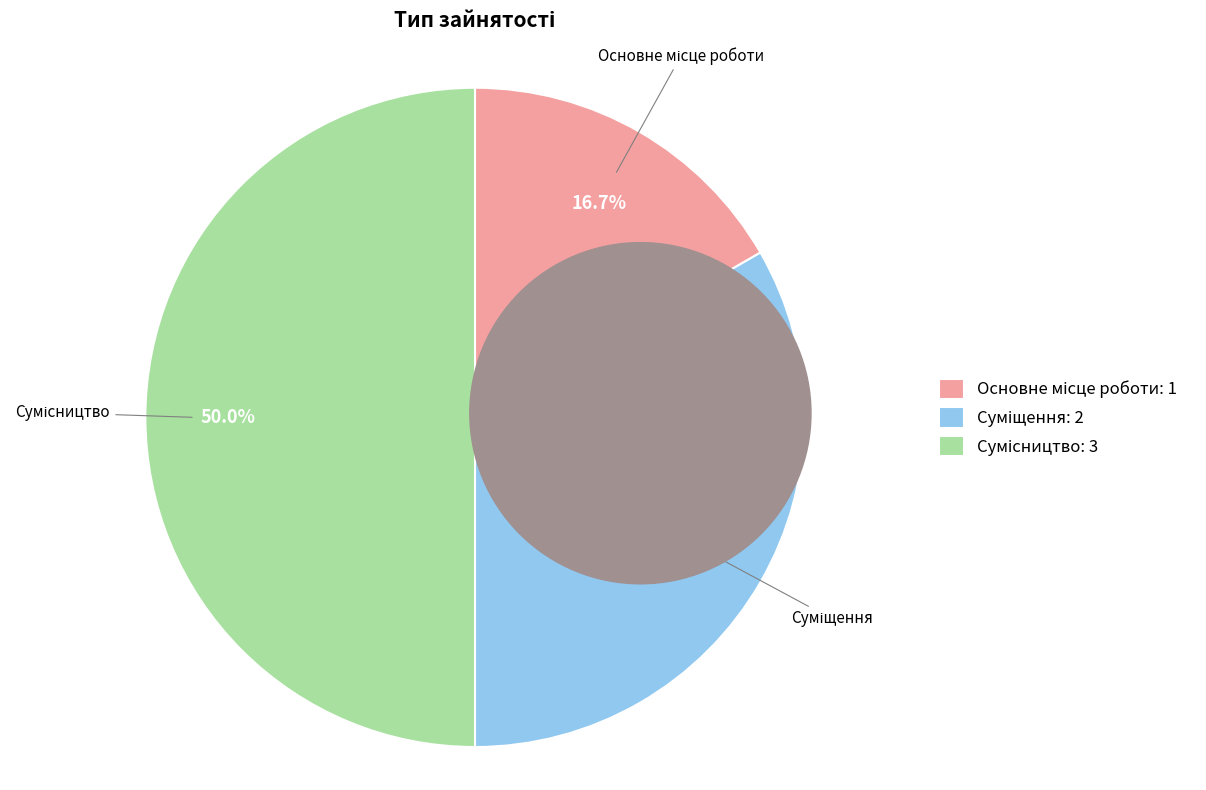

Does Основне місце роботи account for over 50% of the chart?

No